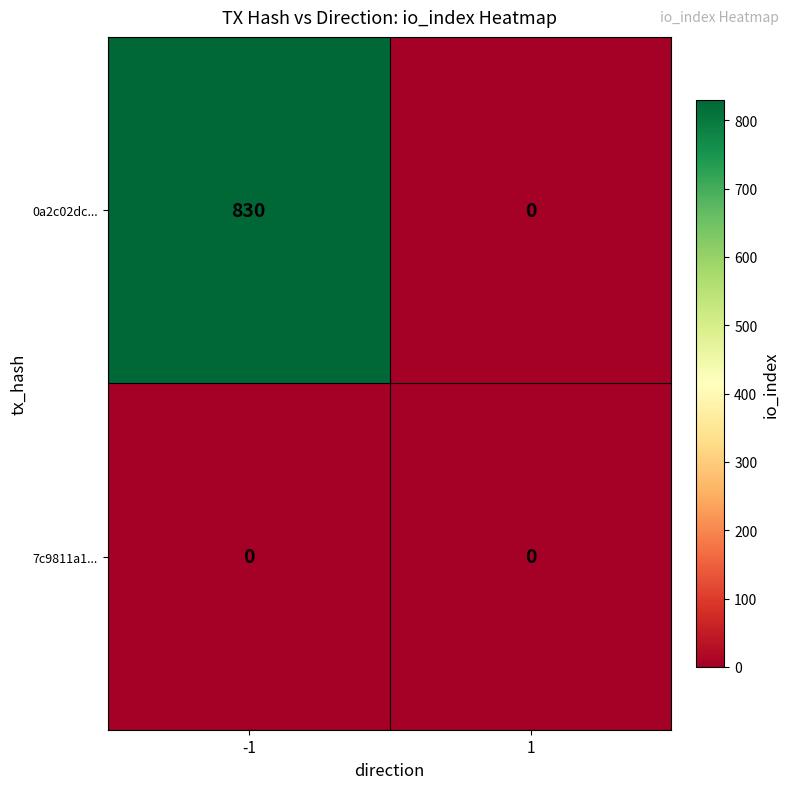

At how many categories does at least one series exceed 560?

1